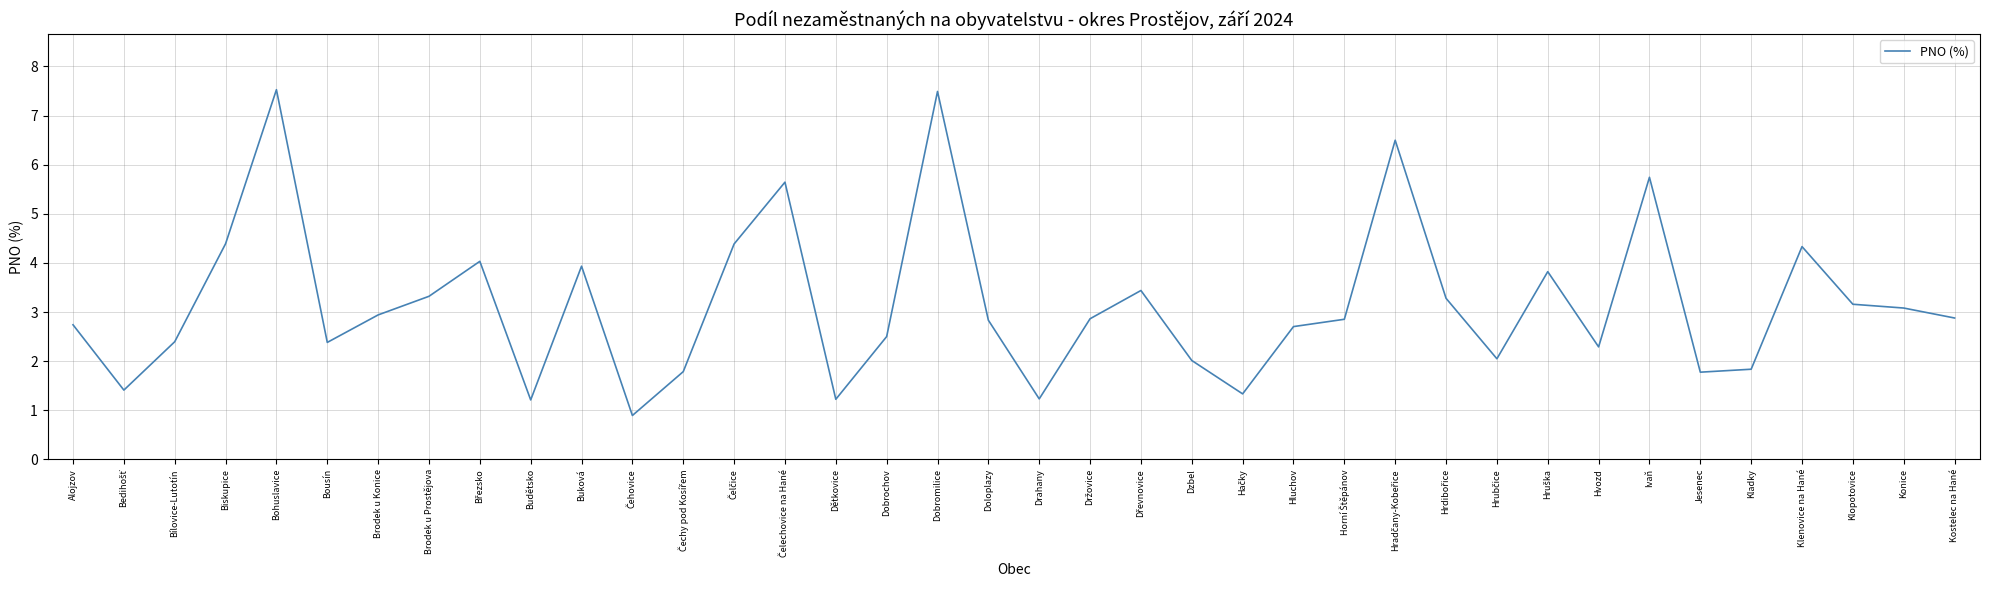

What position from the left is Dobromilice?

18